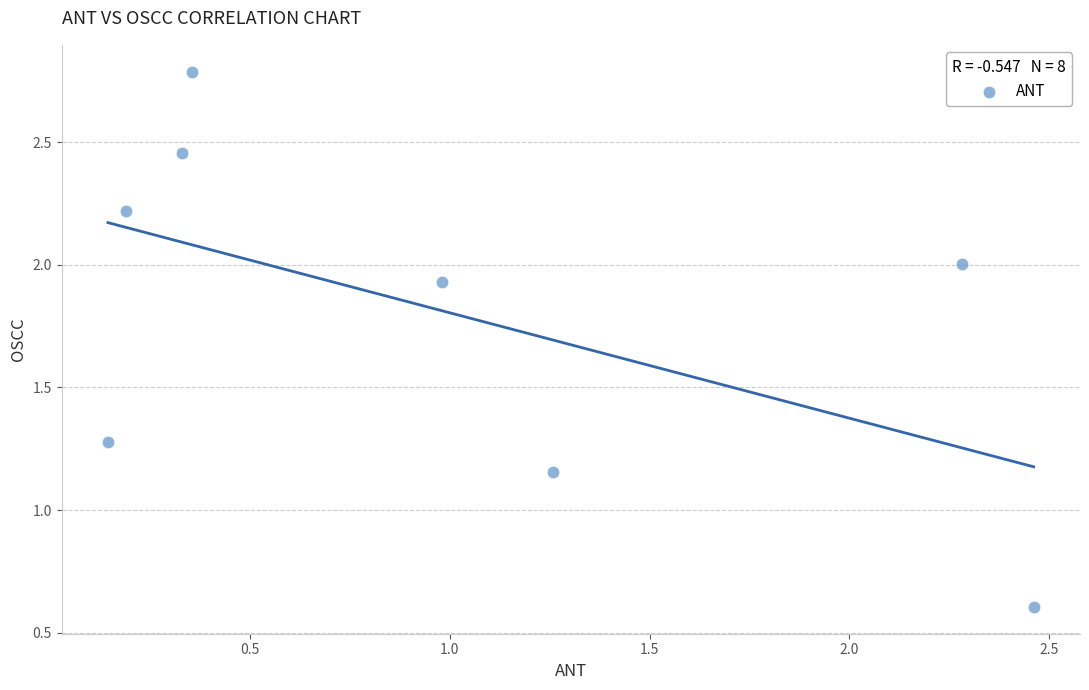

What is the average Y value?

1.8